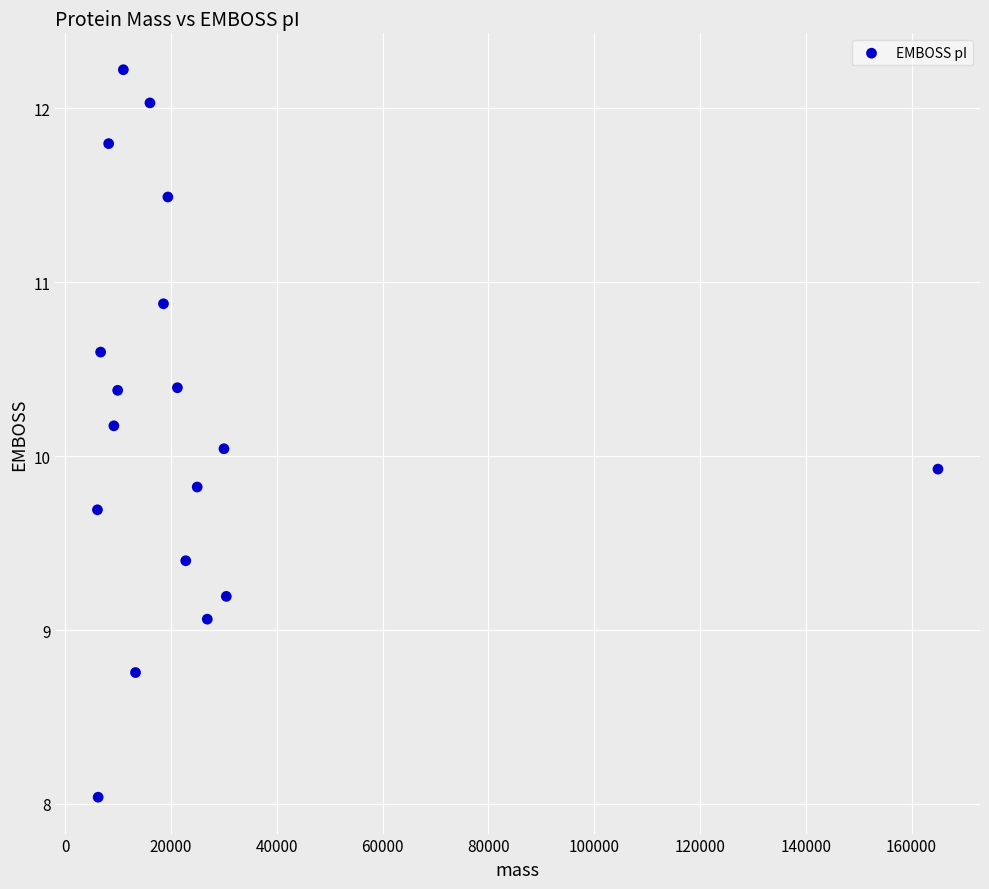

What is the range of Y values (max minus min)?

4.2